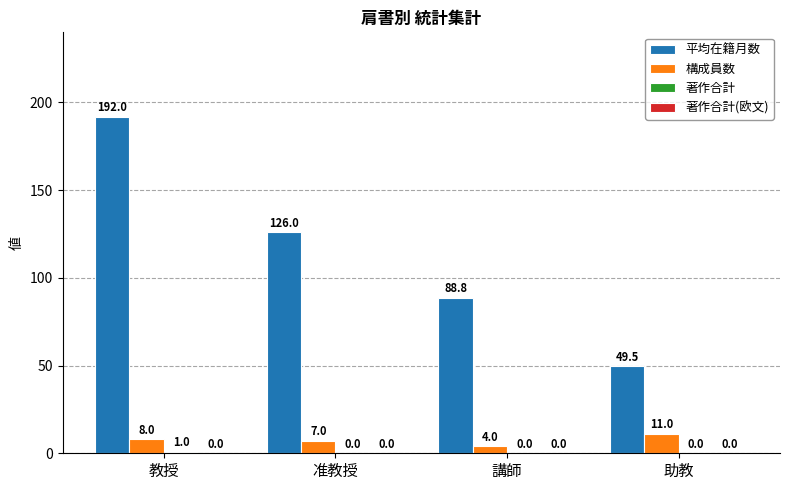

Which series changed the most between 教授 and 准教授?

平均在籍月数